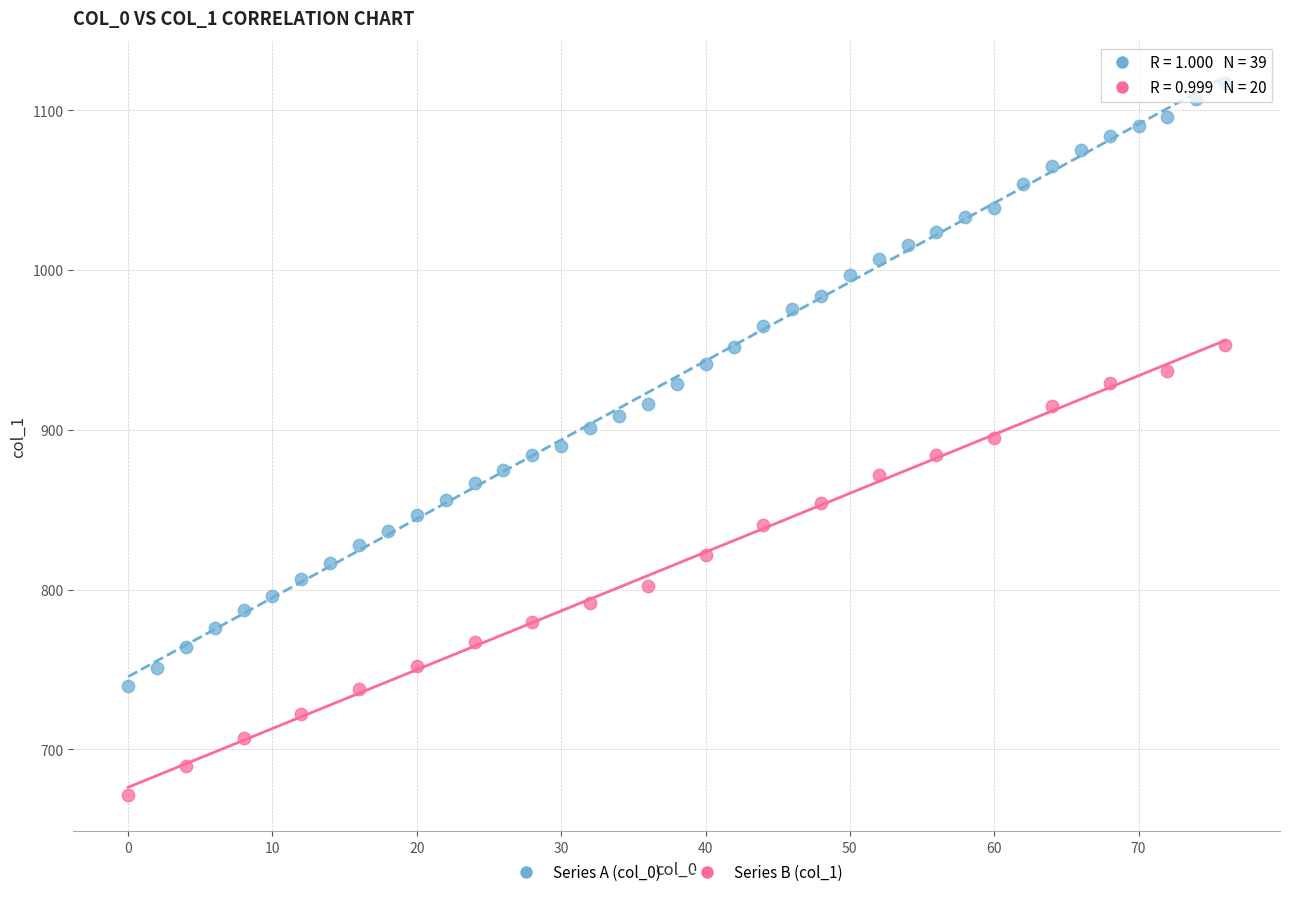

Which series reaches the maximum Y coordinate?

Series A (col_0)